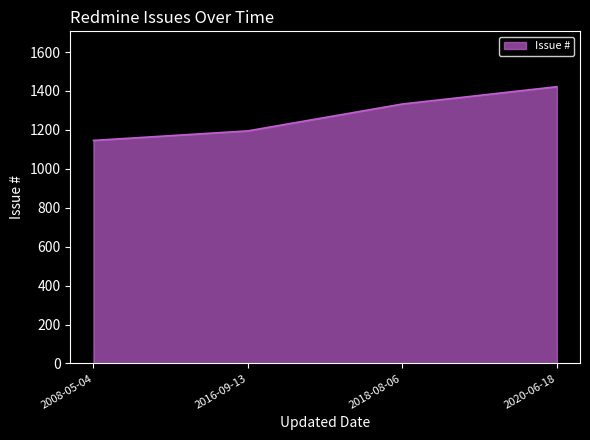

What position from the left is 2020-06-18?

4